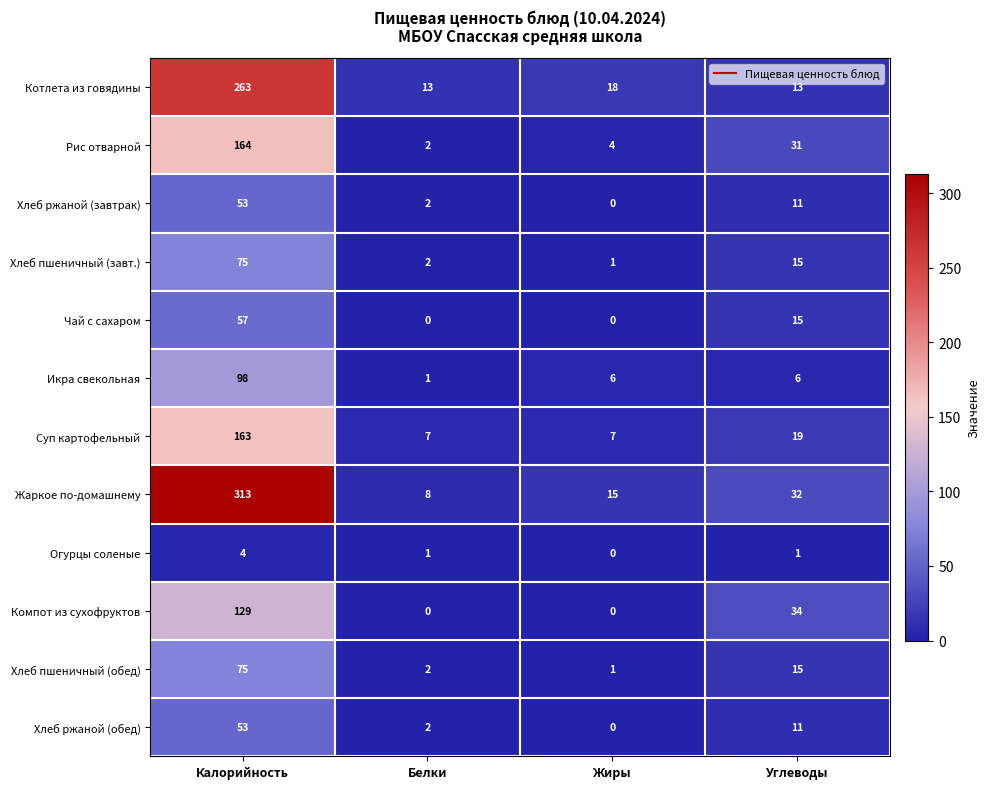

What is the sum of the Суп картофельный values at Белки and Жиры?

14